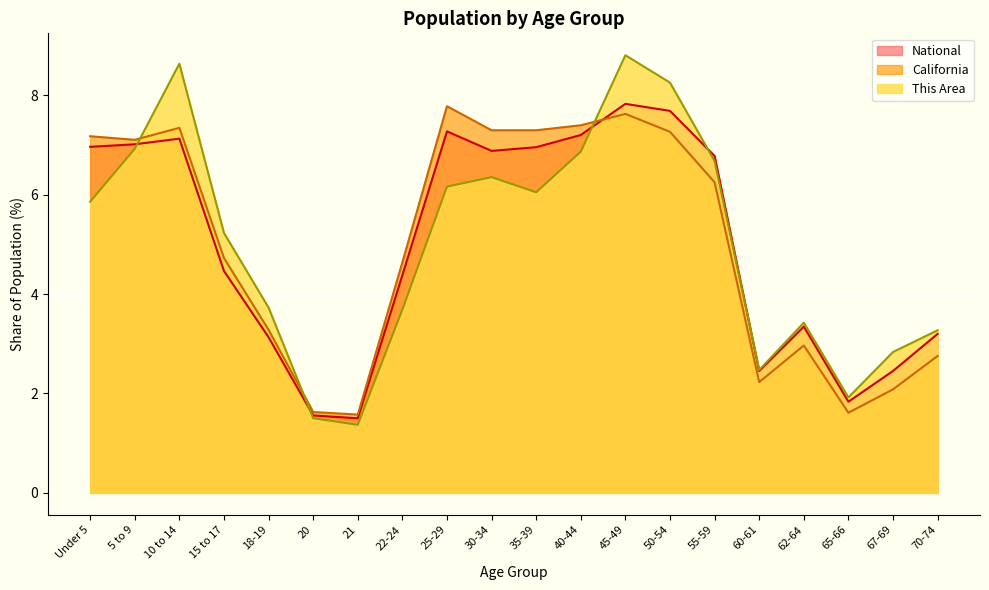

What is the sum of all California values?

100.0